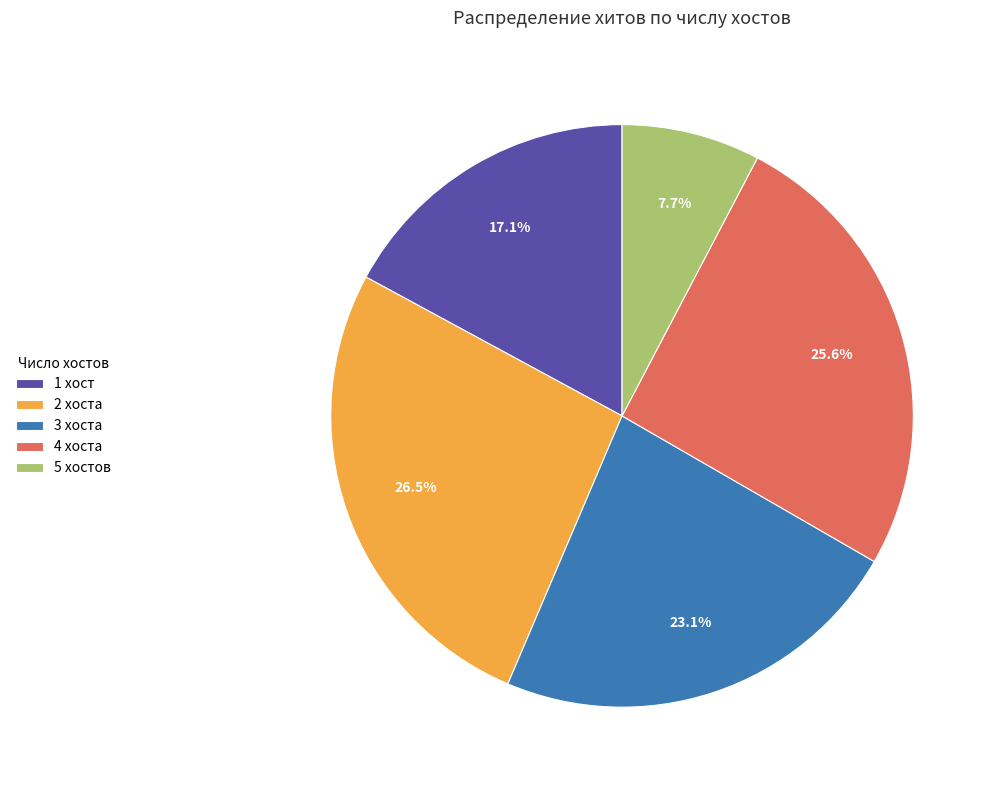

Count the number of slices in the pie.

5